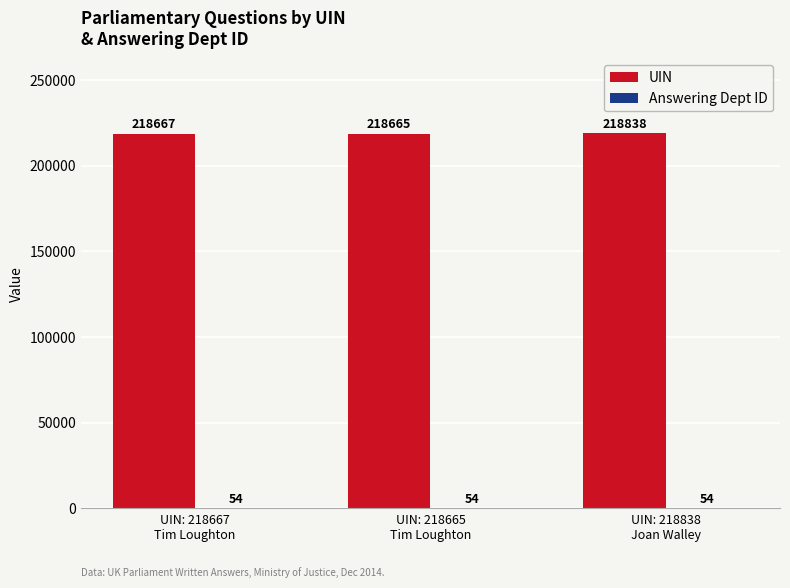

What is the greatest value displayed?

218838